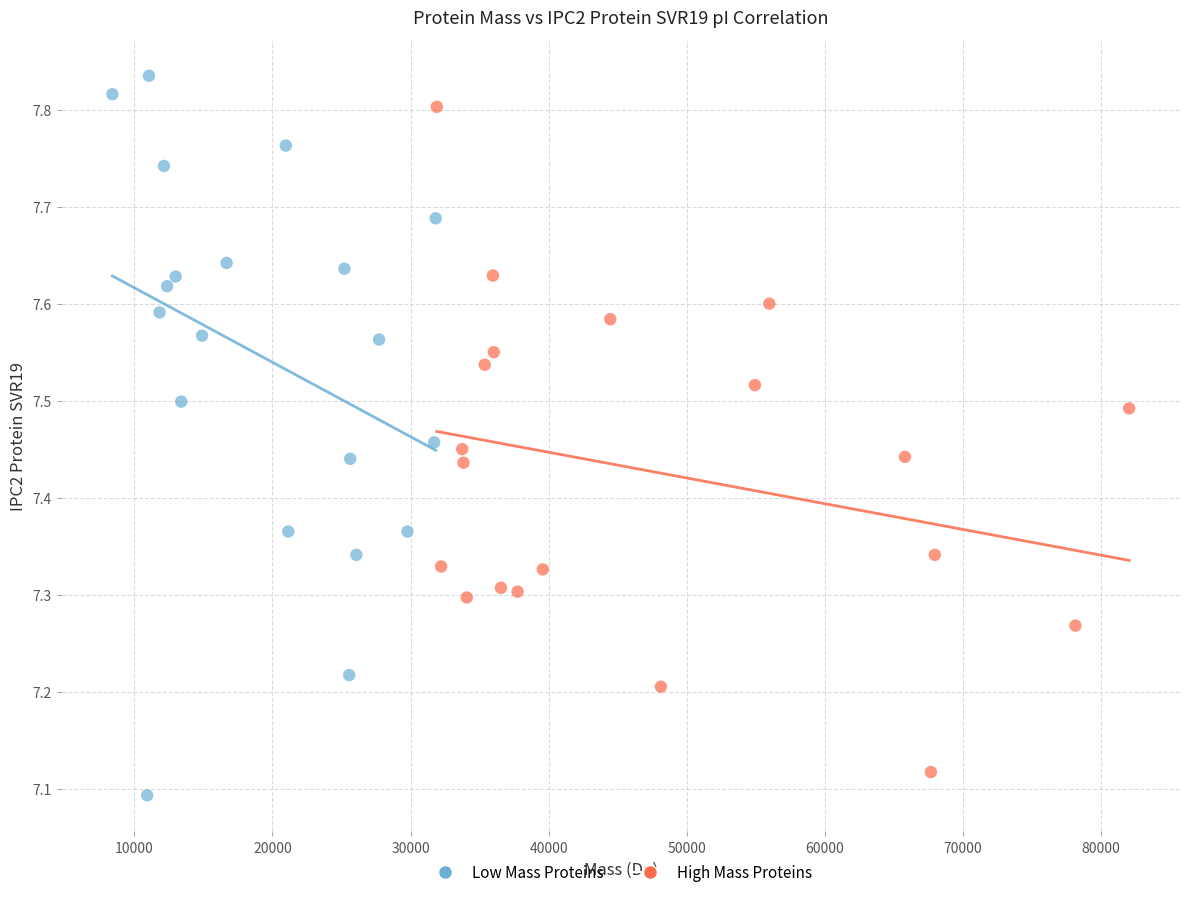

Which series has the widest spread of Y values?

Low Mass Proteins